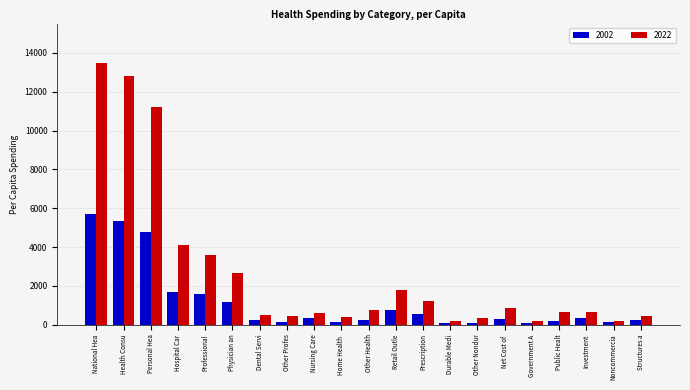

Which series has the widest spread of values?

2022